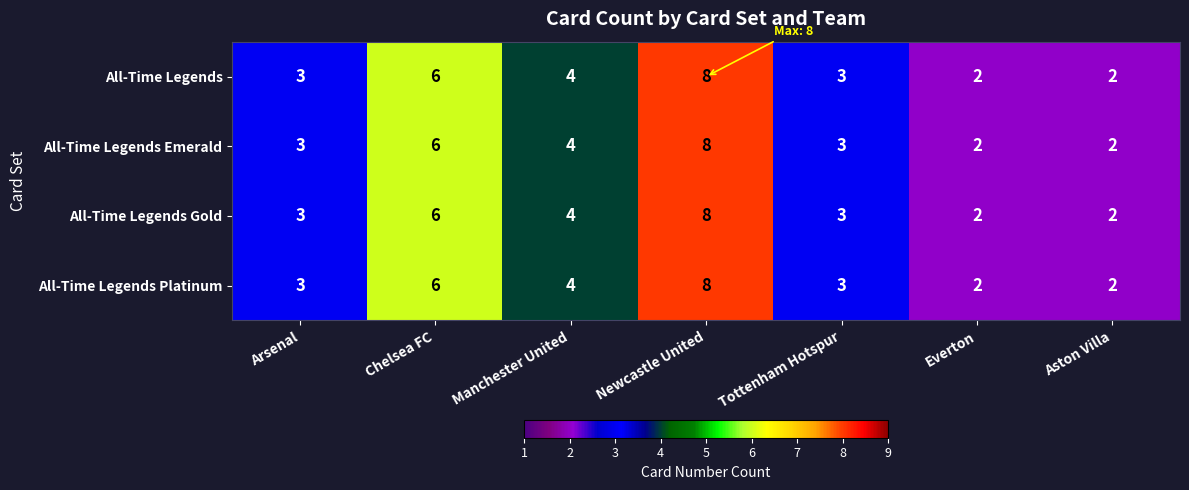

What is the average value of the All-Time Legends Gold series?

4